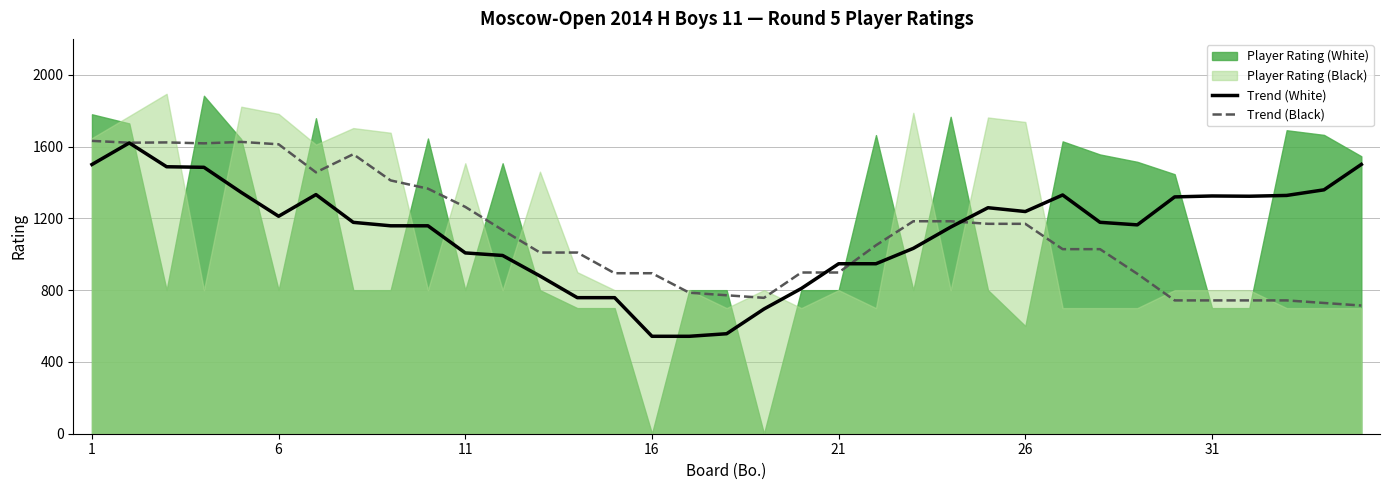

What is the maximum value for Trend (Black)?

1631.7